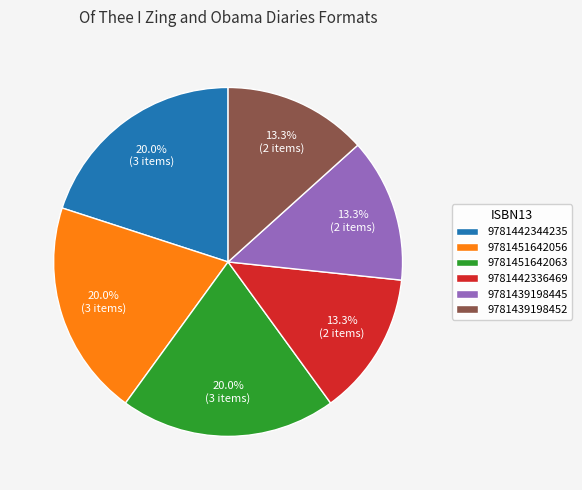

Does 9781439198445 represent more than half of the total?

No